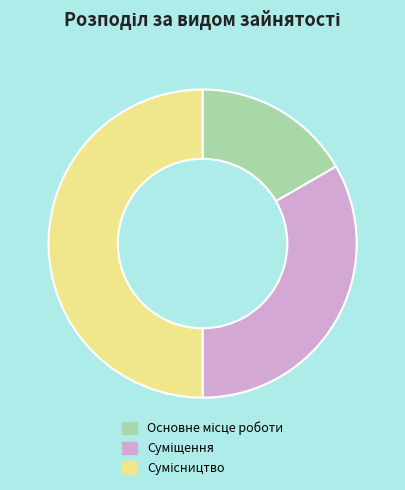

Does Суміщення represent more than half of the total?

No